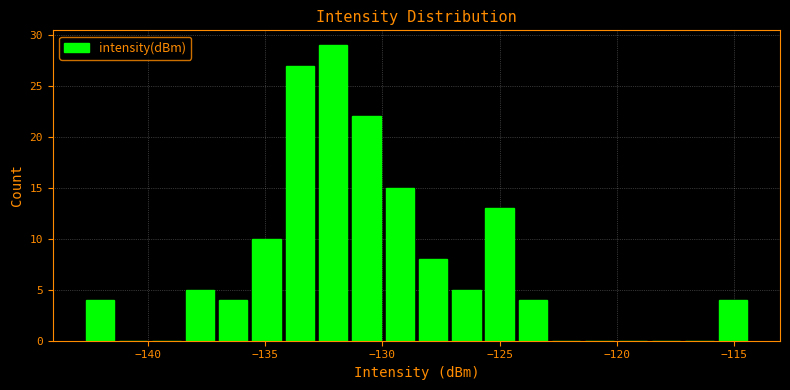

Read against the x-axis, roughly where is the centre of the tallest bar?

-132.0